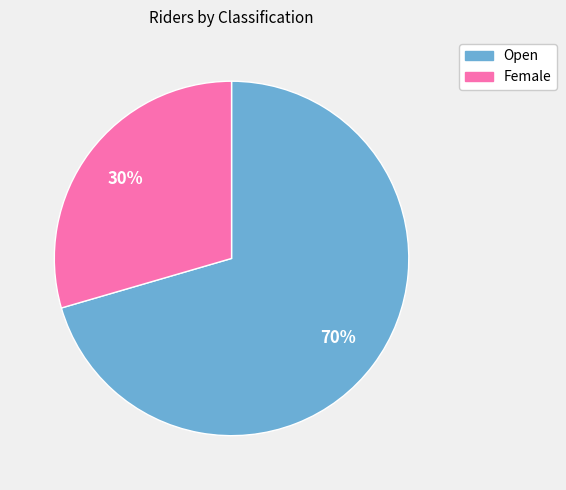

Which slice is the largest?

Open